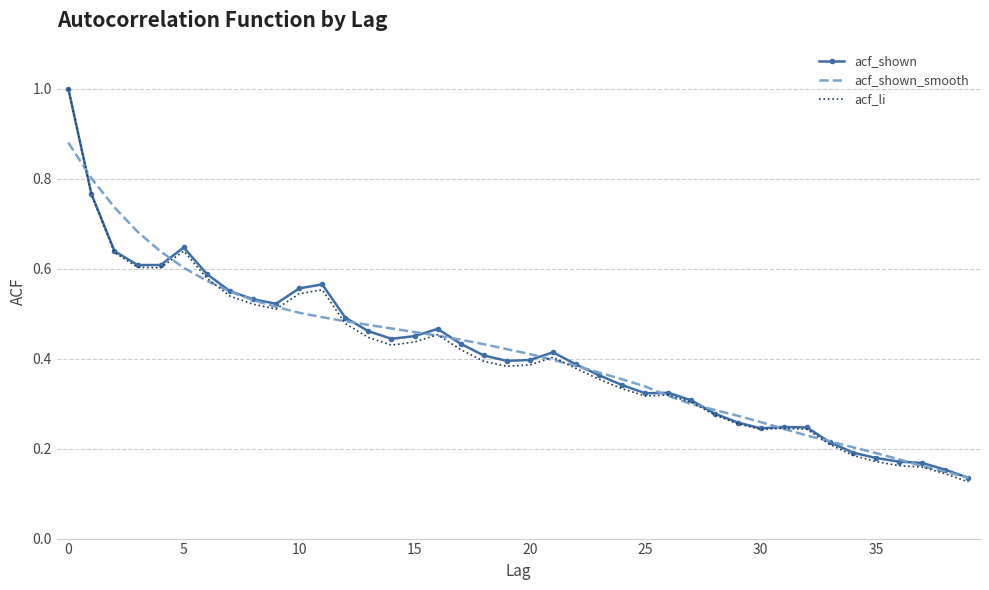

Which series has the widest spread of values?

acf_li